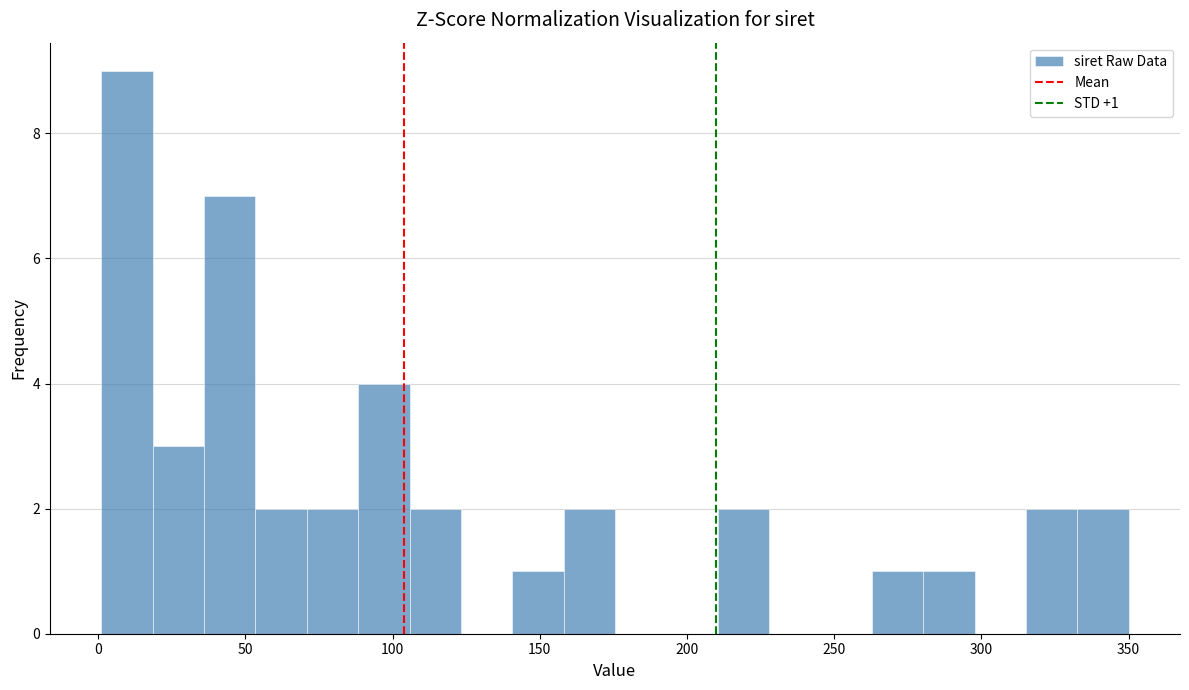

Around what value on the x-axis is the tallest bar? Give the approximate position of its centre, as read against the axis.

10